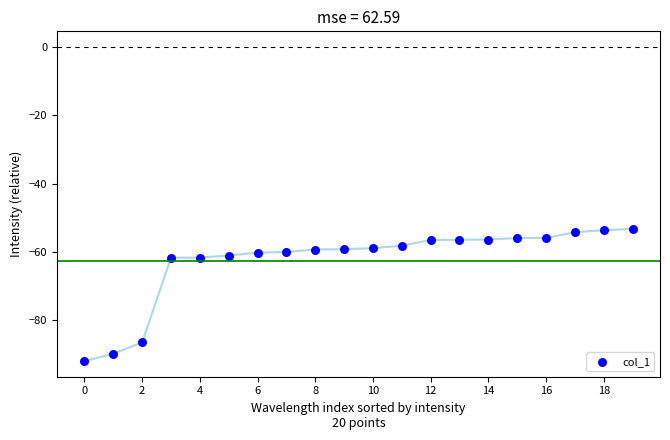

What is the range of Y values (max minus min)?

38.7